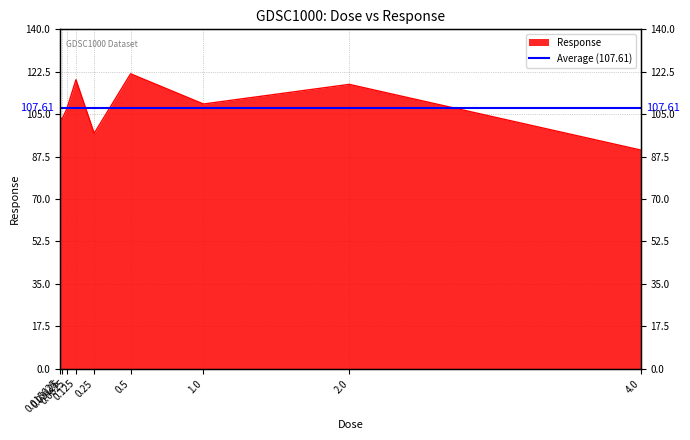

How many categories are shown in the chart?

9